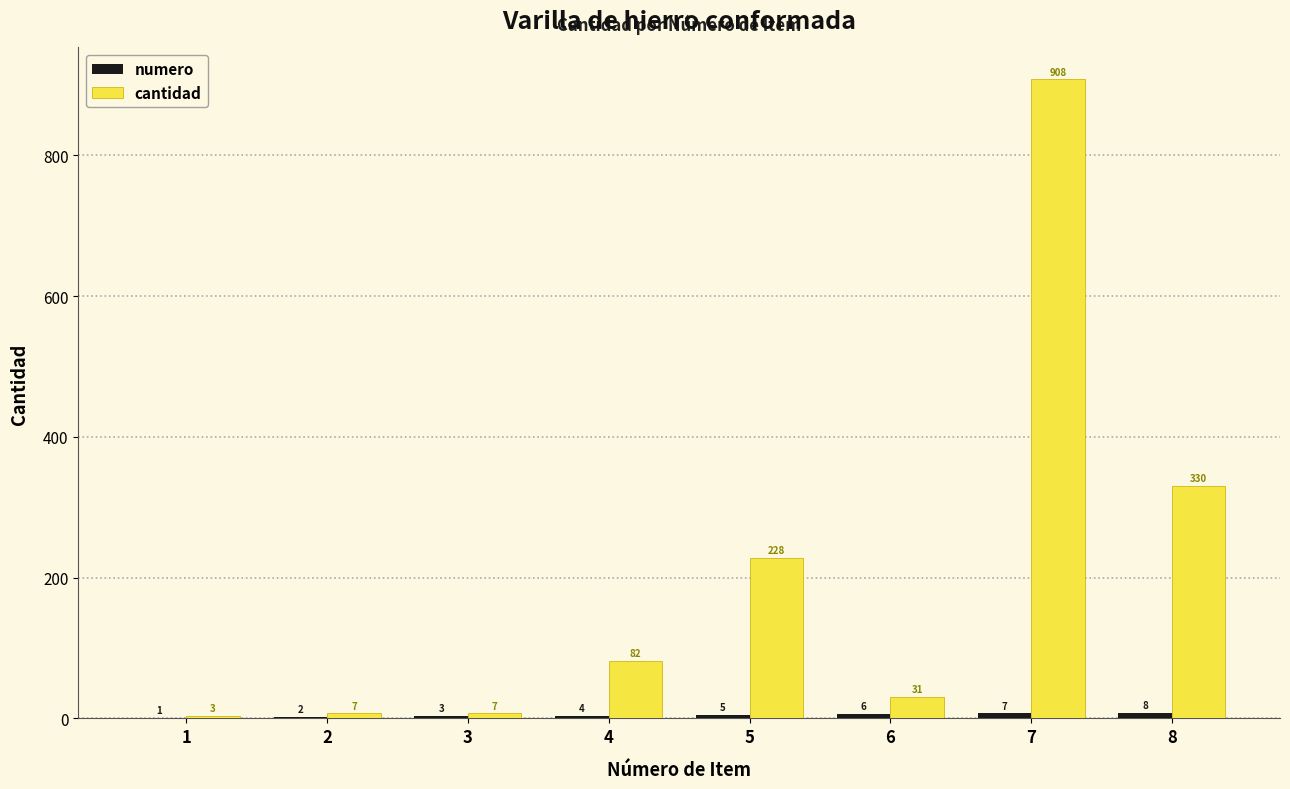

How many groups of bars are there?

8